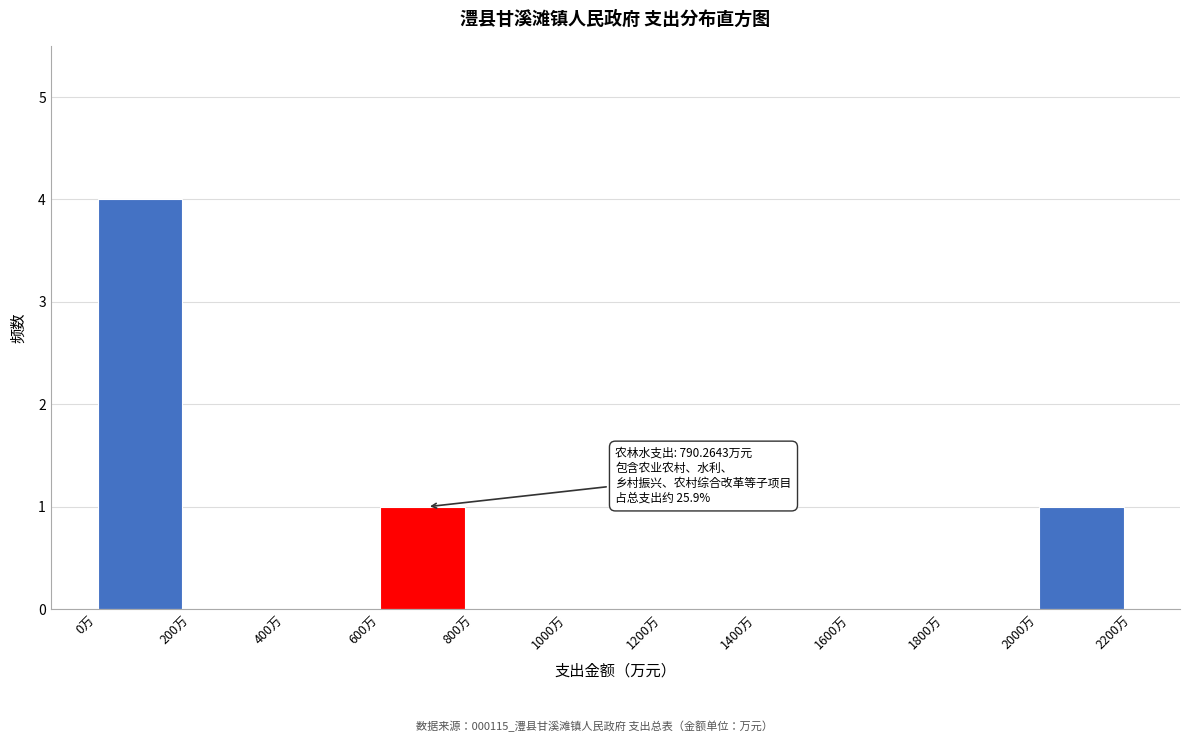

Over which range of the x-axis is the bar tallest?

0 to 200